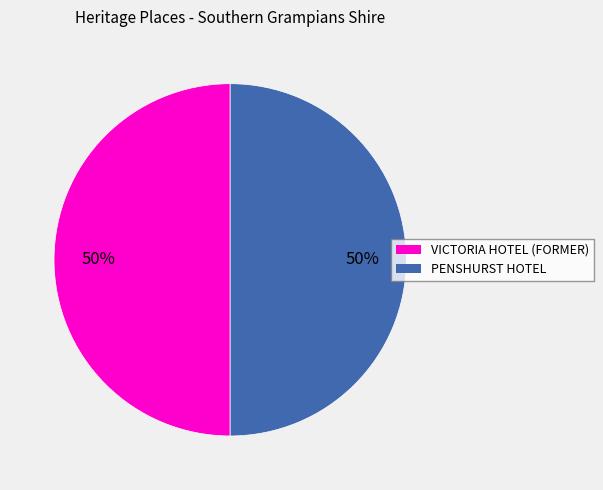

True or false: PENSHURST HOTEL accounts for 50% of the total.

True